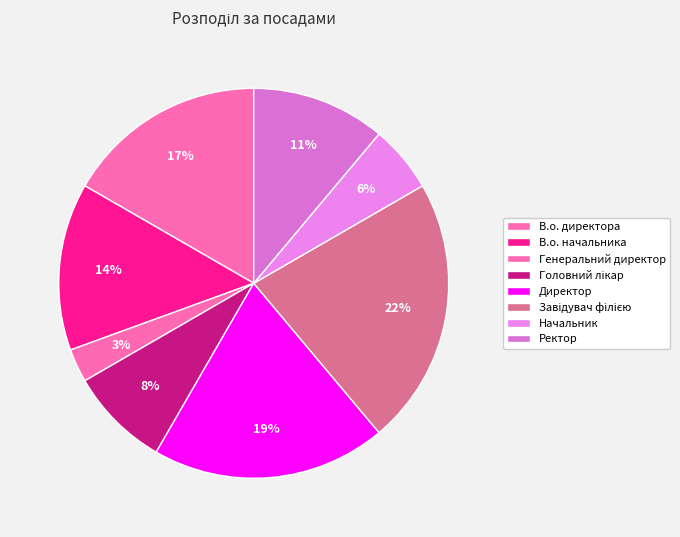

The Начальник slice represents 6% of the pie. True or false?

True